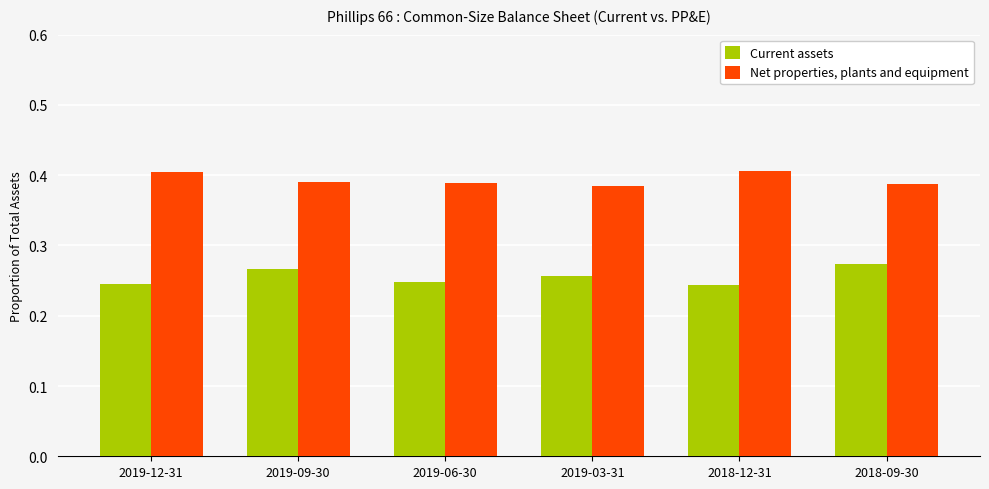

What is the sum of all Current assets values?

1.5